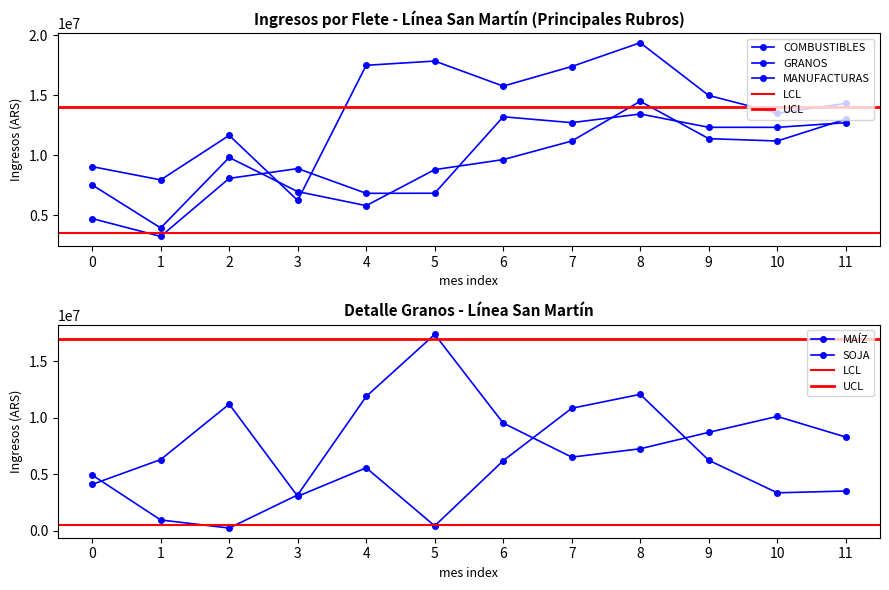

Read the MANUFACTURAS value at 5, to the nearest 100.

8803700